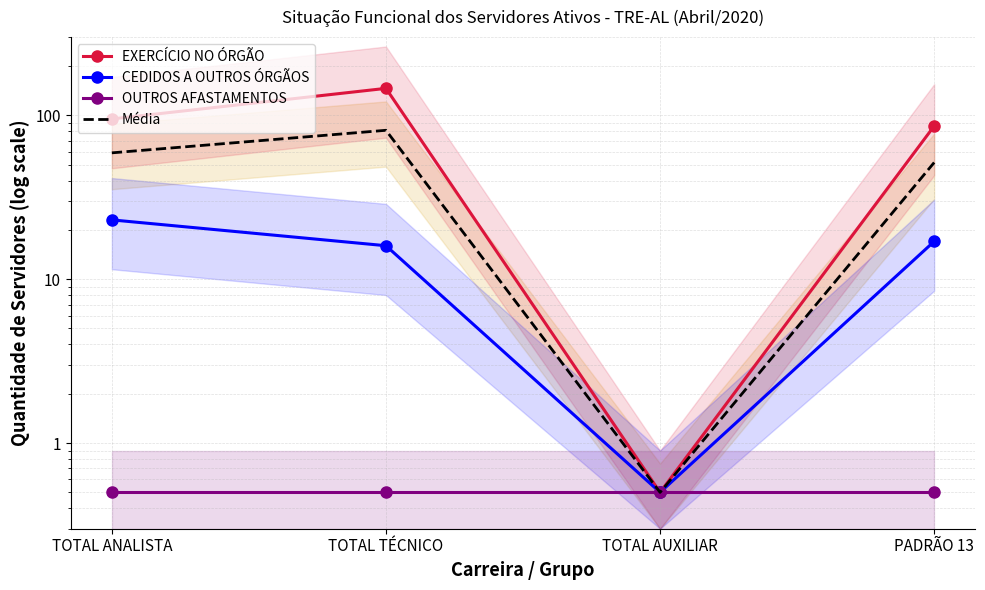

What is the label of the 3rd point from the right?

TOTAL TÉCNICO